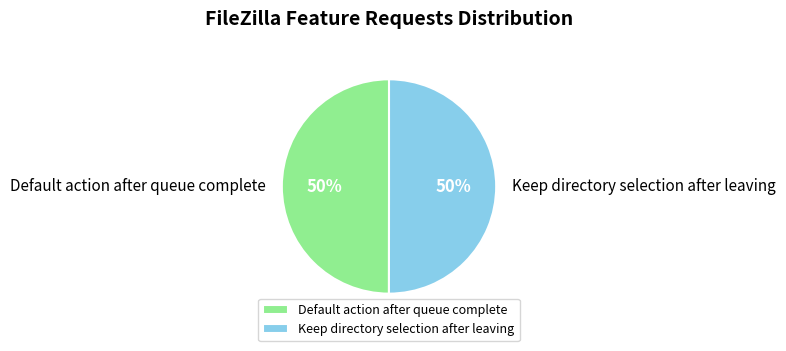

Count the number of slices in the pie.

2